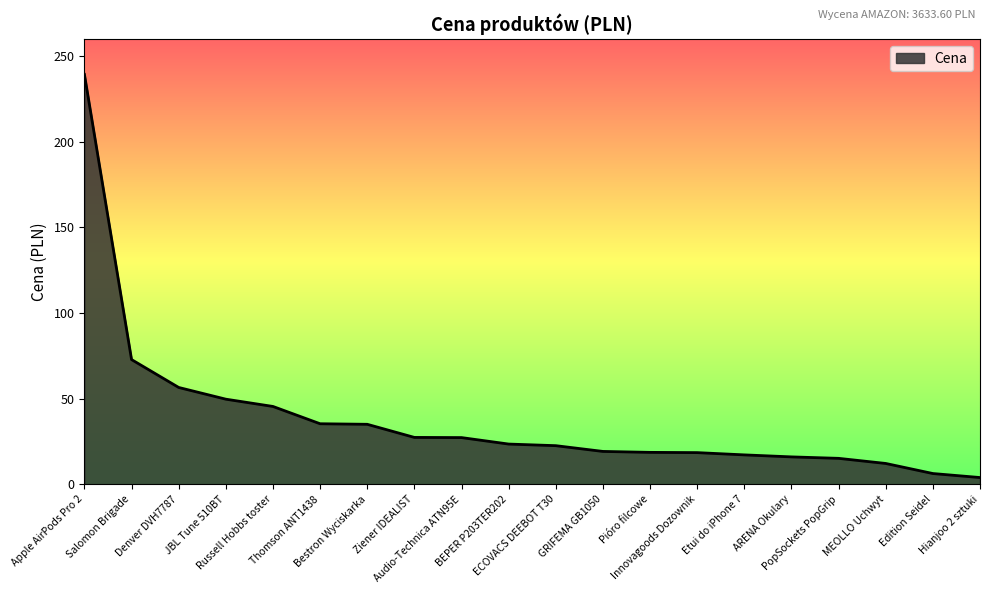

What is the difference between the maximum and minimum values?

235.4